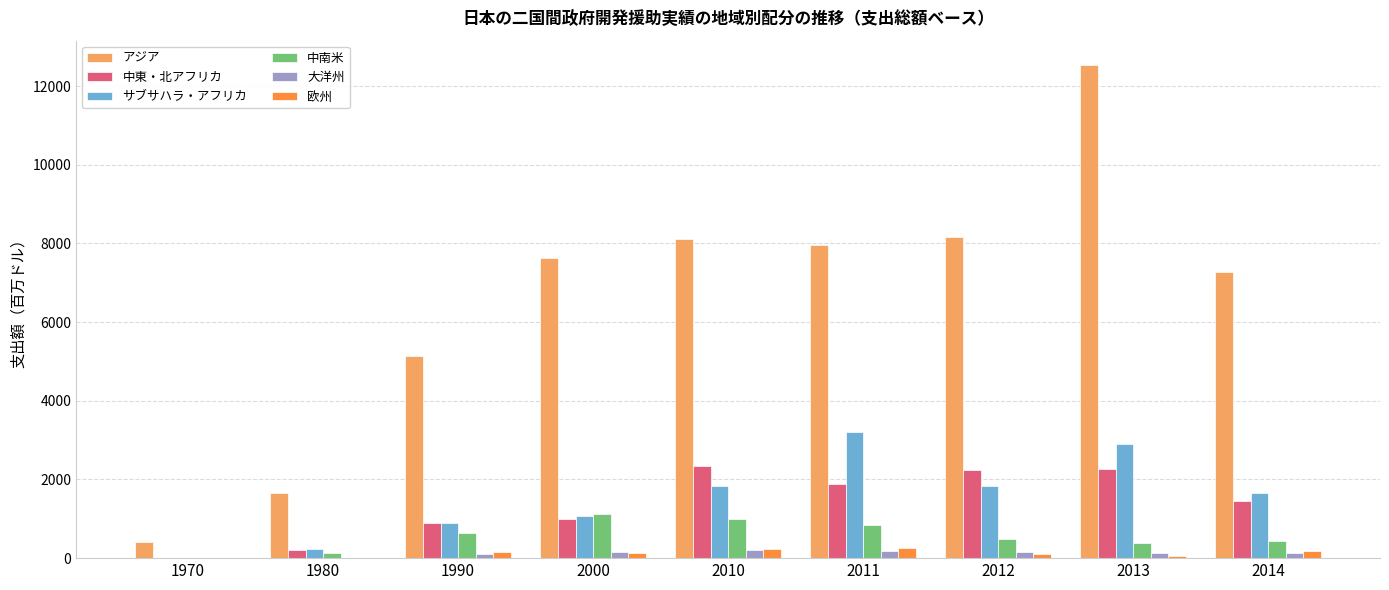

What is the sum of all 欧州 values?

1129.5